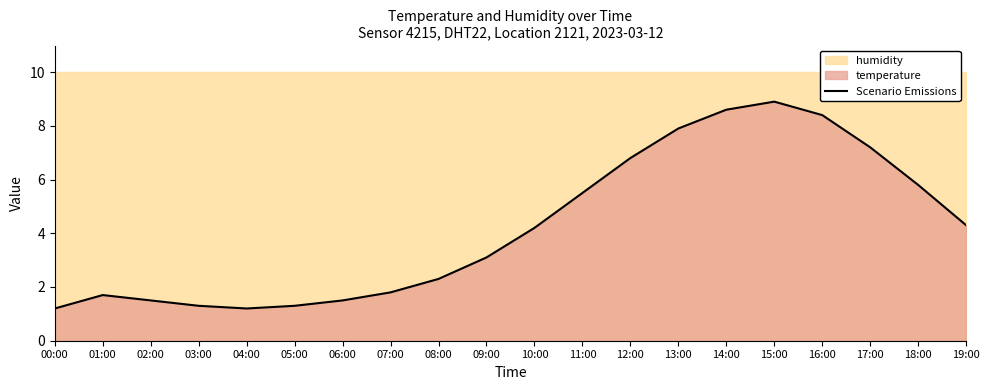

Does the chart display data point markers on the line(s)?

No